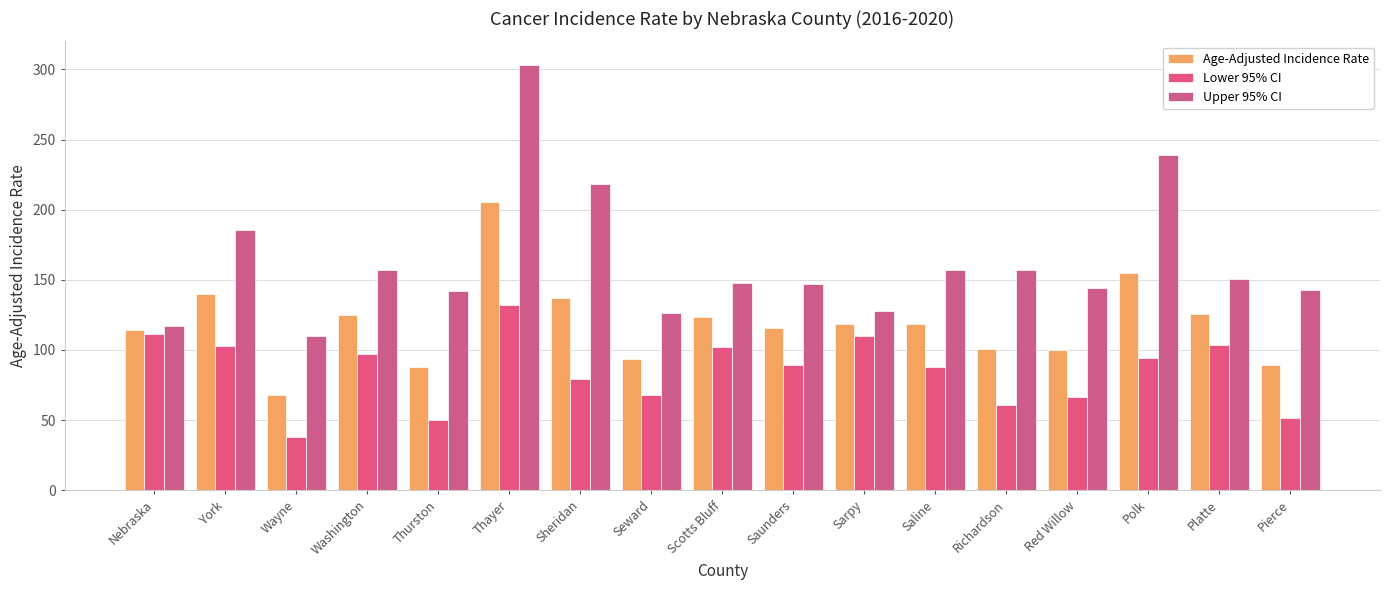

What is the label of the 3rd bar from the right?

Polk